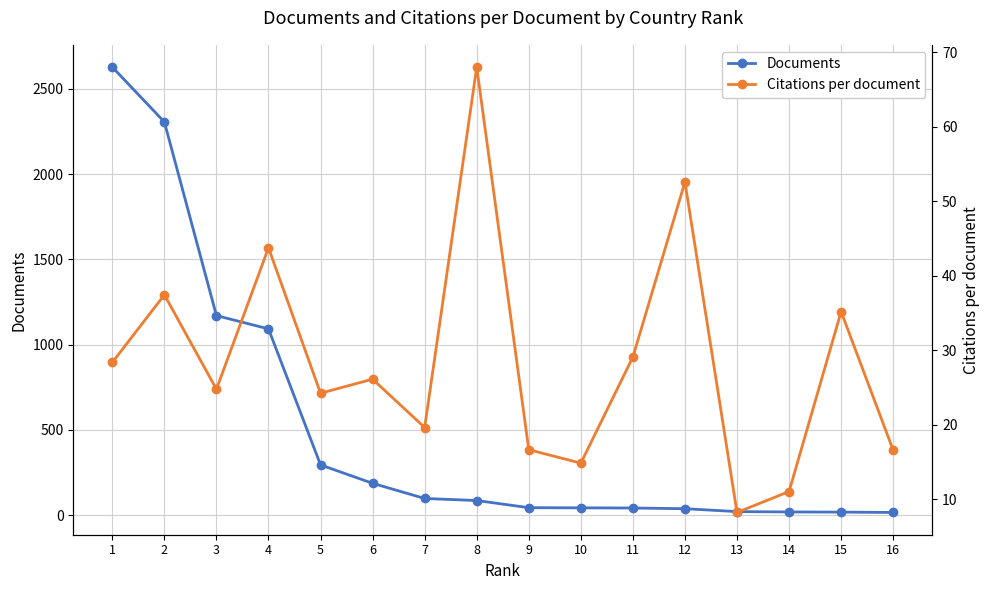

How many intersections are there between Documents and Citations per document?

3